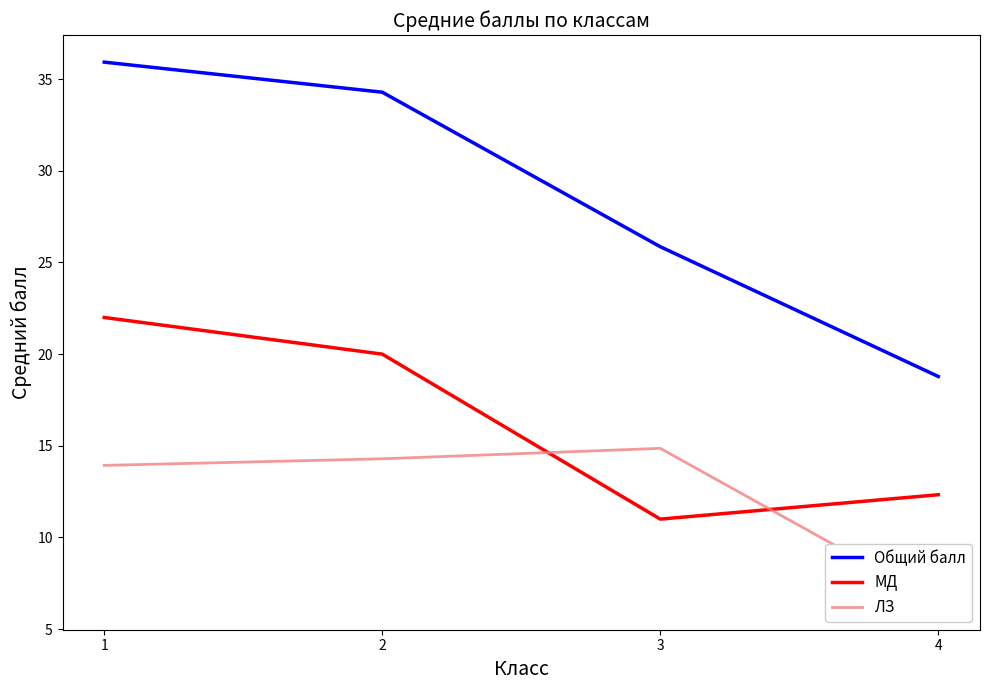

What is the sum of all Общий балл values?

114.9